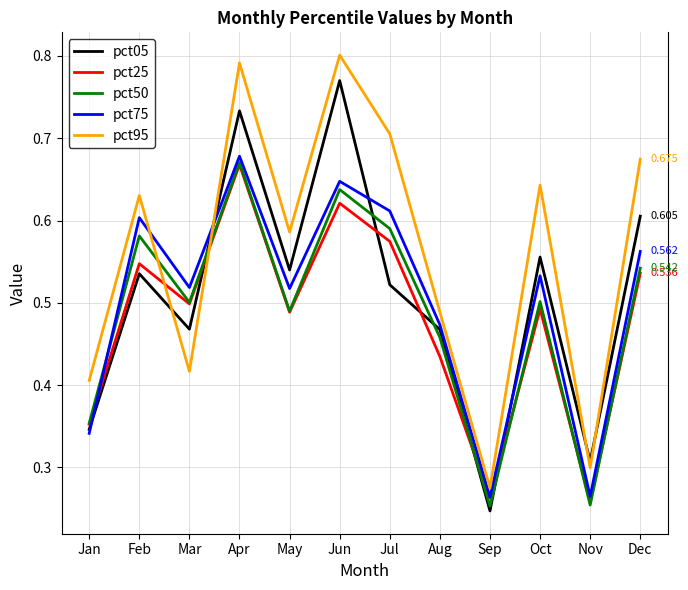

How many times do pct05 and pct95 cross each other?

4